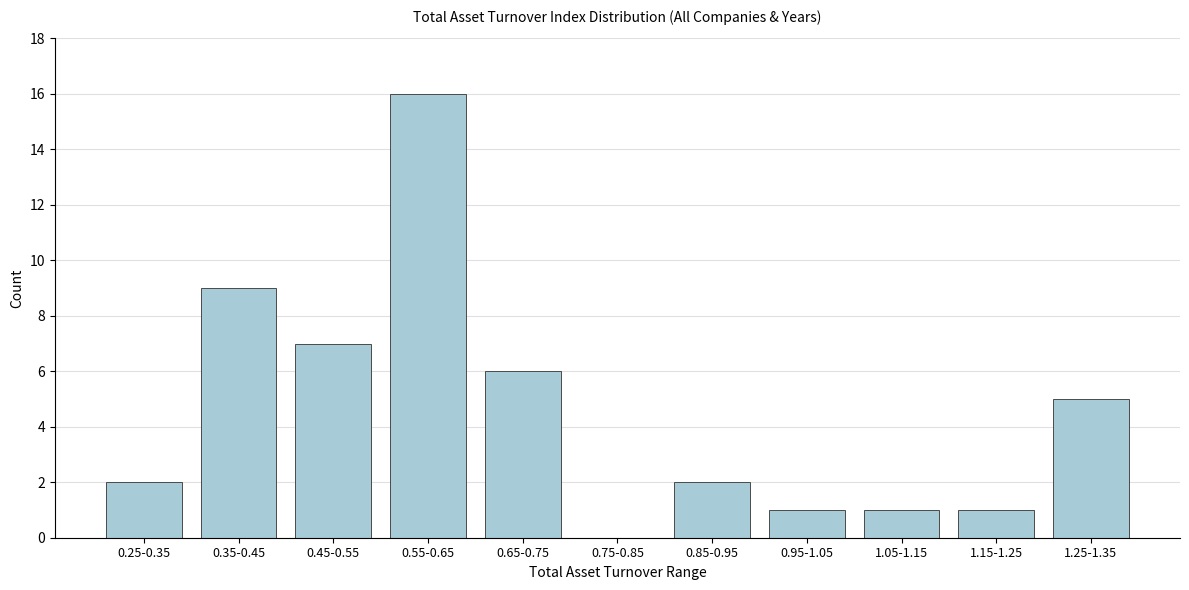

Reading right to left, list all the values displayed in this chart.

1.25-1.35=5	1.15-1.25=1	1.05-1.15=1	0.95-1.05=1	0.85-0.95=2	0.75-0.85=0	0.65-0.75=6	0.55-0.65=16	0.45-0.55=7	0.35-0.45=9	0.25-0.35=2